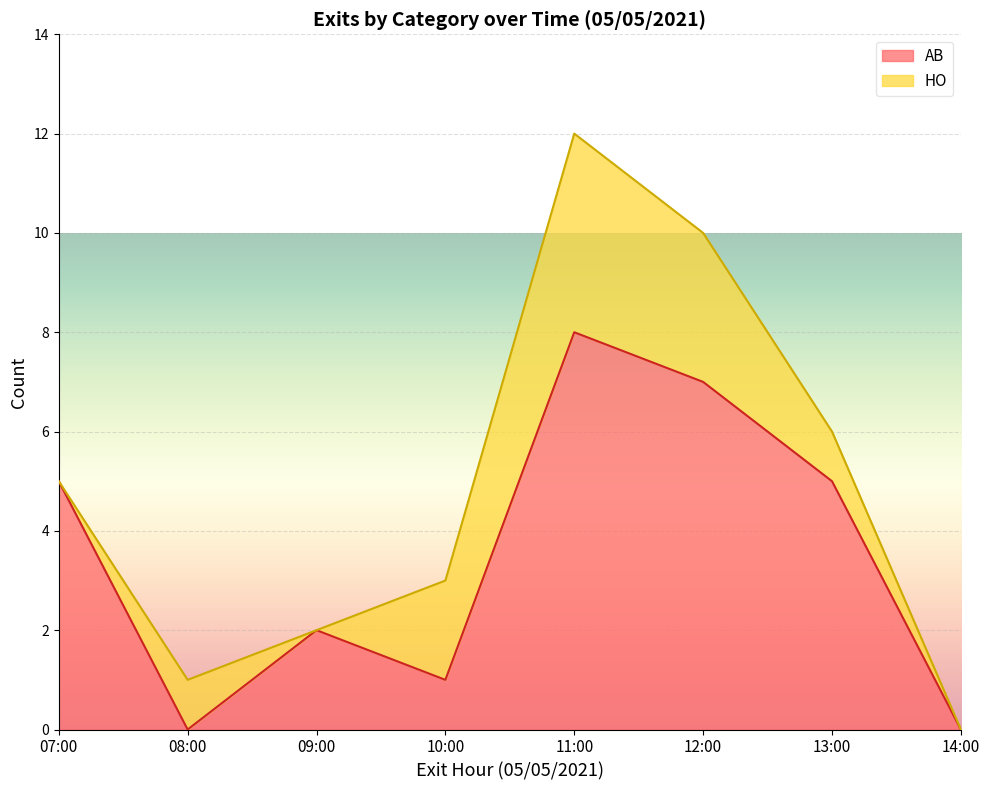

At which category is the sum across all series the highest?

11:00